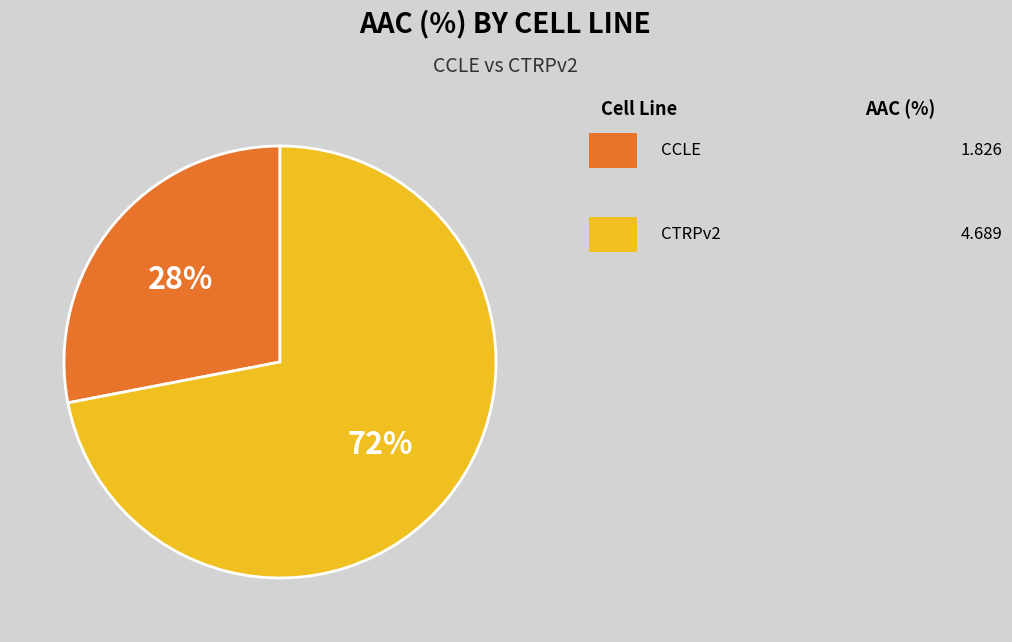

Does any single category account for the majority?

Yes